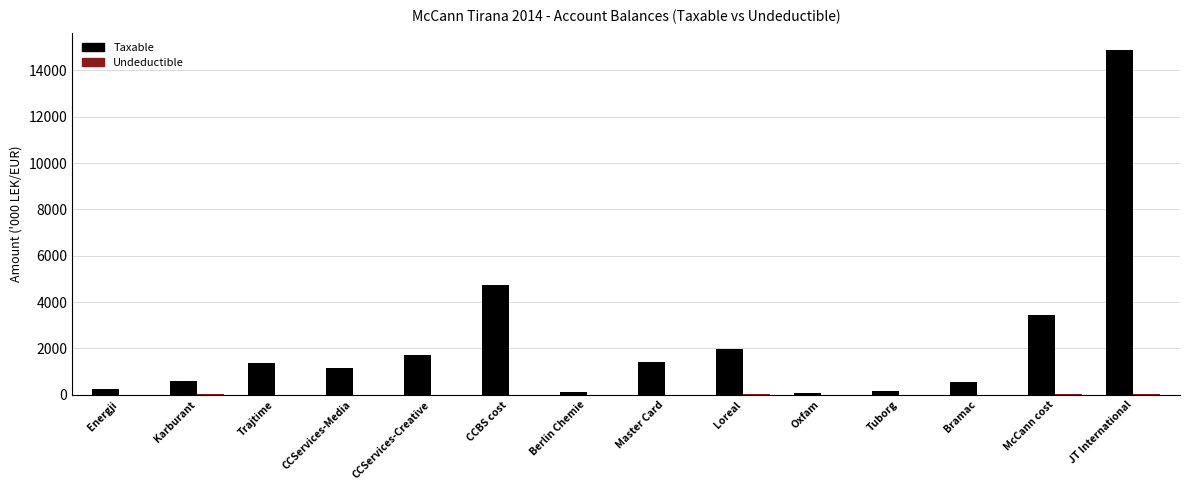

The Taxable series shows 575.3 at Karburant. True or false?

True